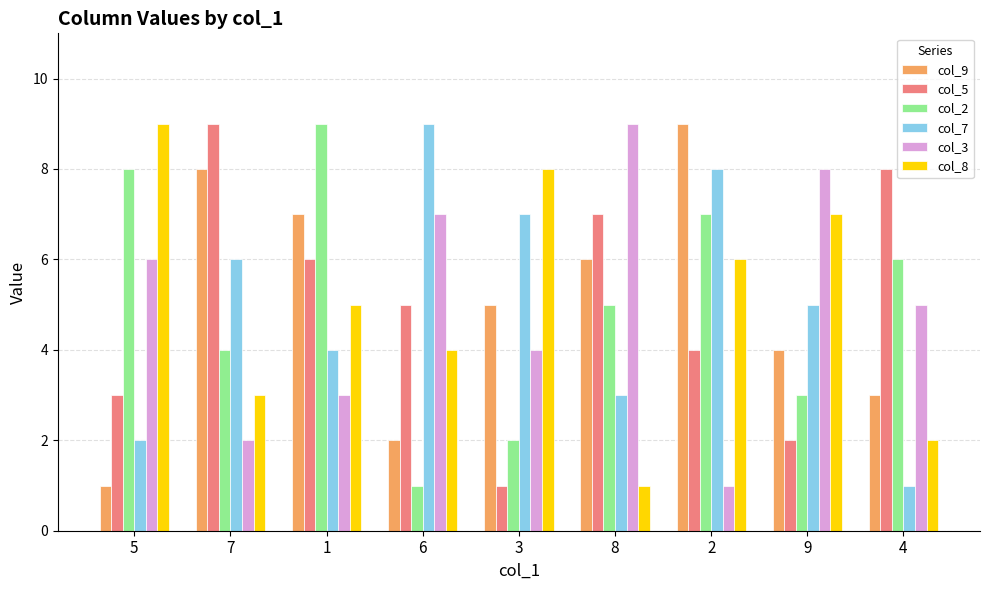

What is the label of the 7th bar from the left?

2